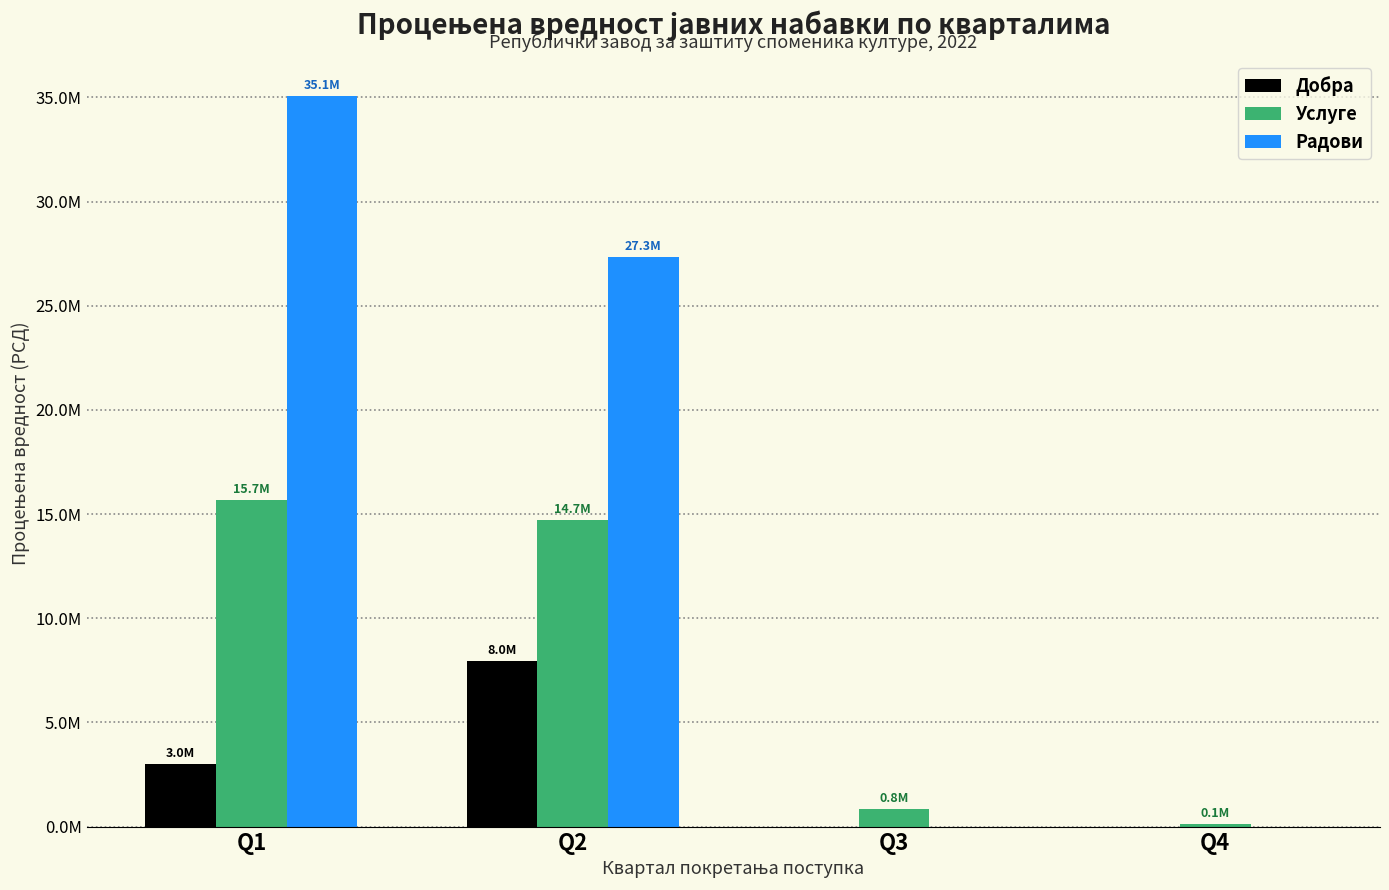

What are all the series names shown in the legend?

Добра, Услуге, Радови